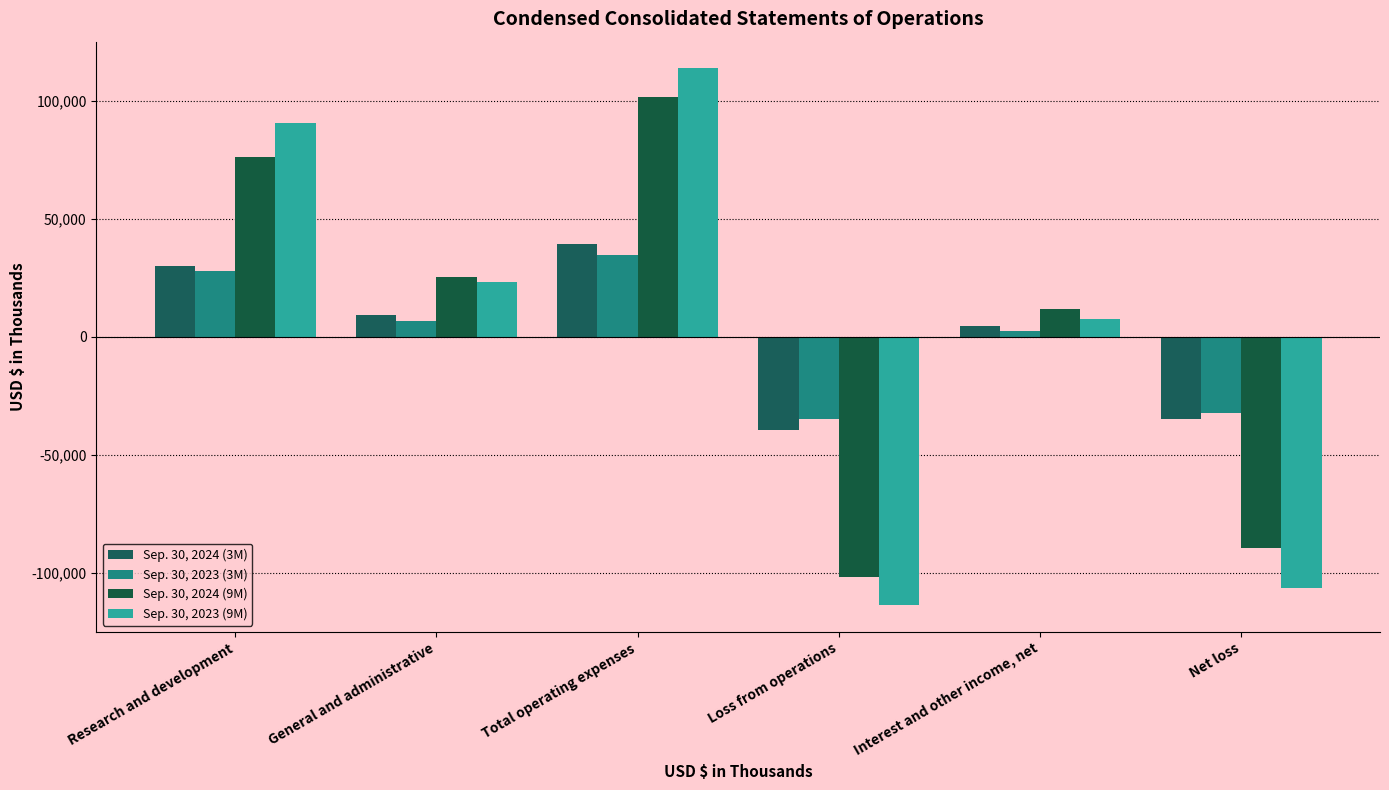

What is the sum of all Sep. 30, 2023 (9M) values?

14736